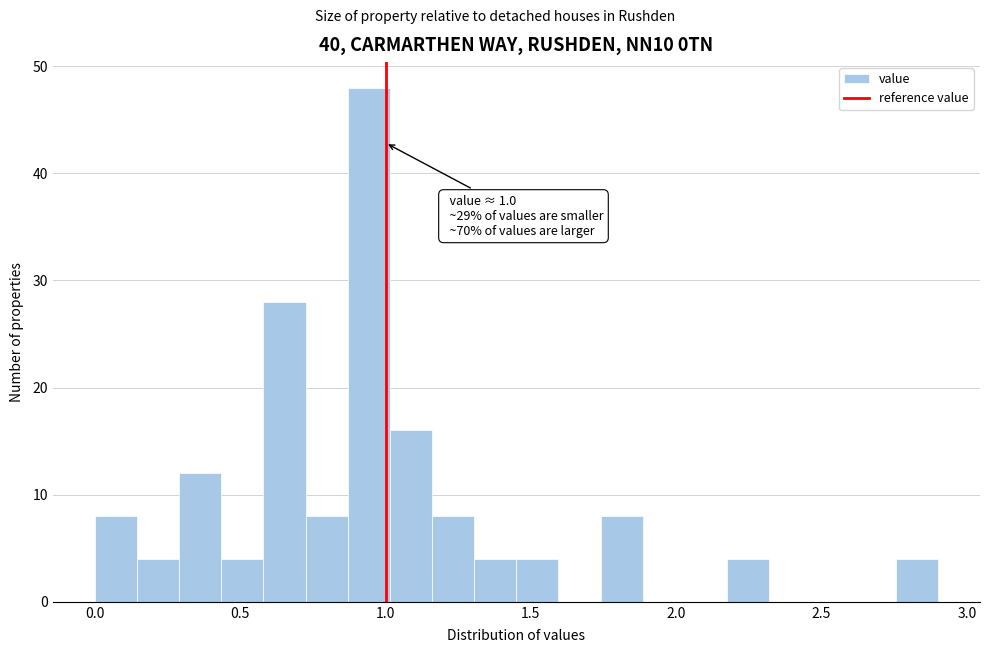

Around what value on the x-axis is the tallest bar? Give the approximate position of its centre, as read against the axis.

0.95